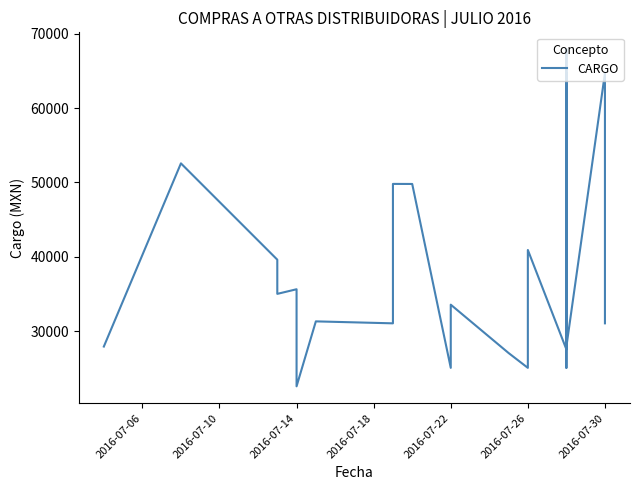

How many points are higher than both their immediate neighbors (excluding endpoints)?

9